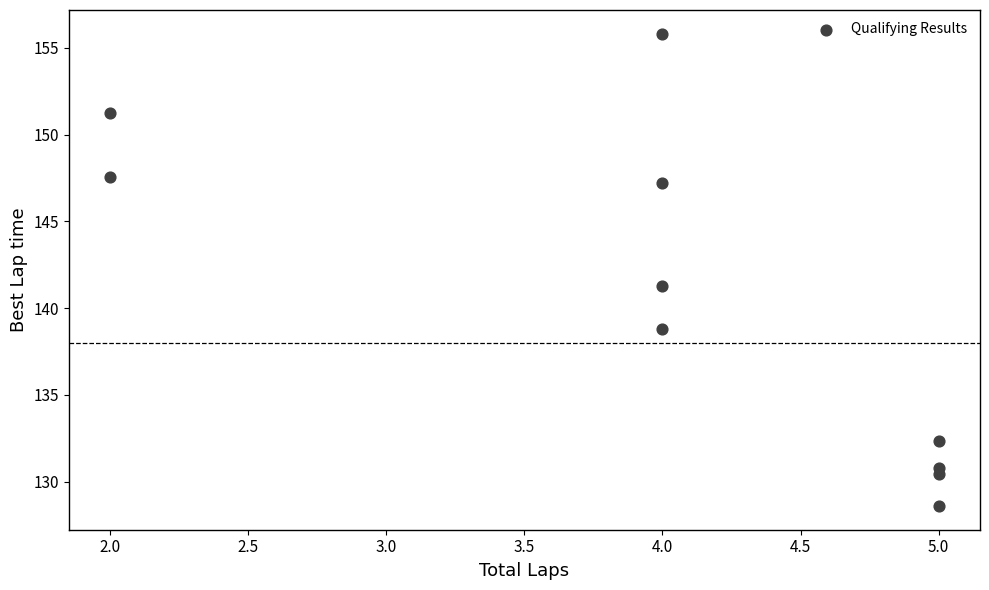

What is the range of X values (max minus min)?

3.0